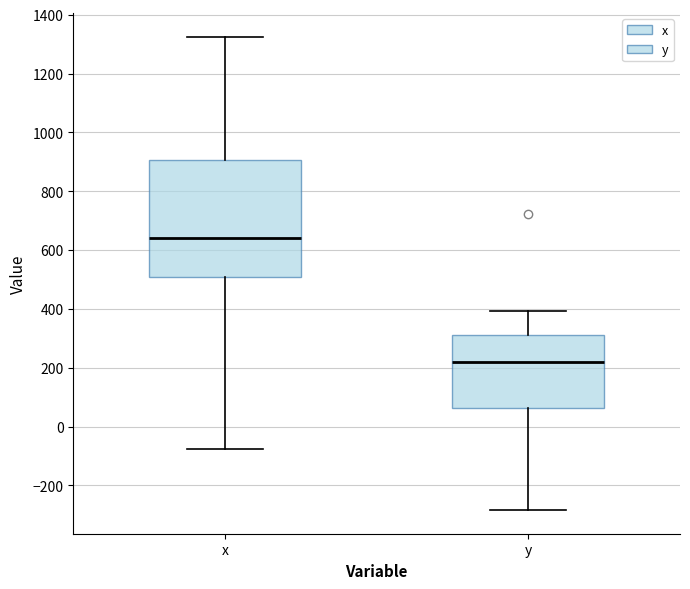

Which box's median line is the highest?

x